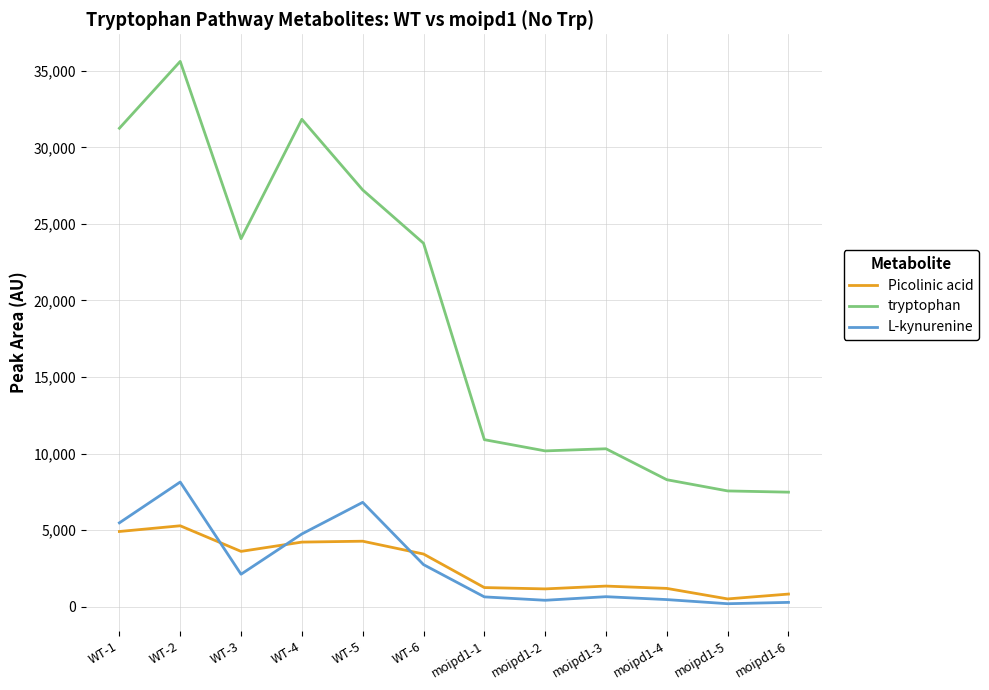

What position from the left is WT-3?

3